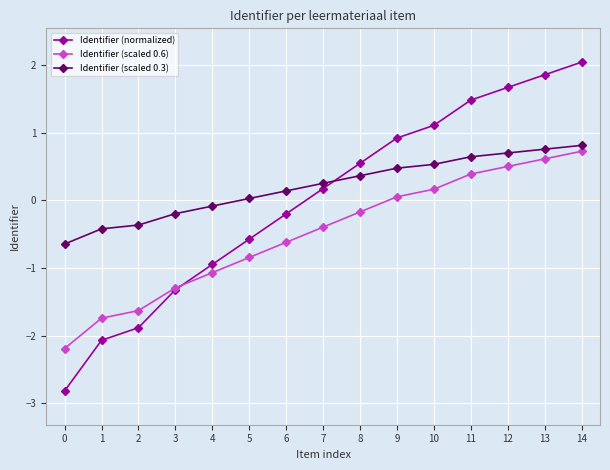

What are all the series names shown in the legend?

Identifier (normalized), Identifier (scaled 0.6), Identifier (scaled 0.3)